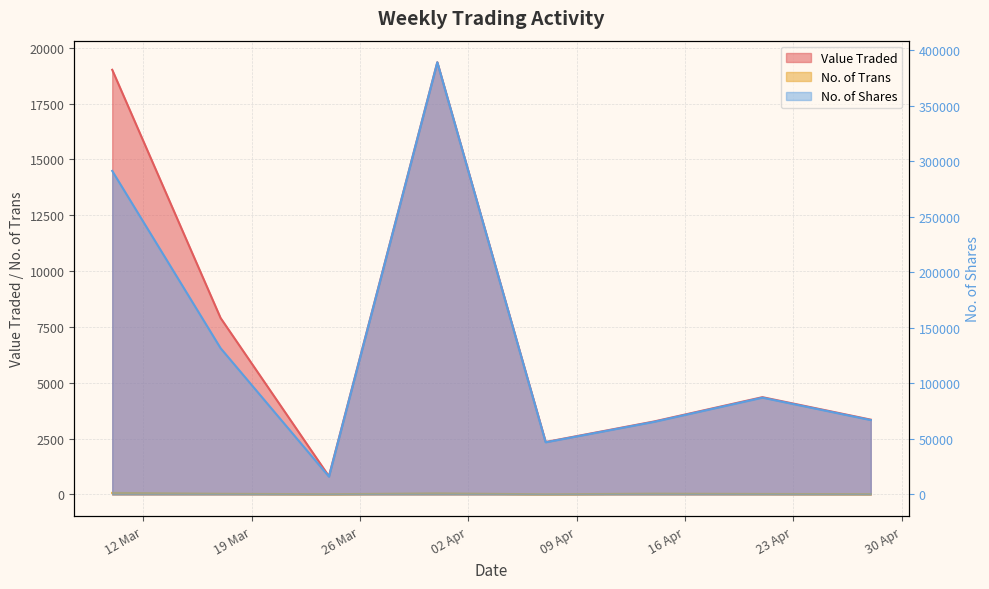

List the labels in order of No. of Shares value, smallest first.

24/03/2024, 07/04/2024, 14/04/2024, 28/04/2024, 21/04/2024, 17/03/2024, 10/03/2024, 31/03/2024